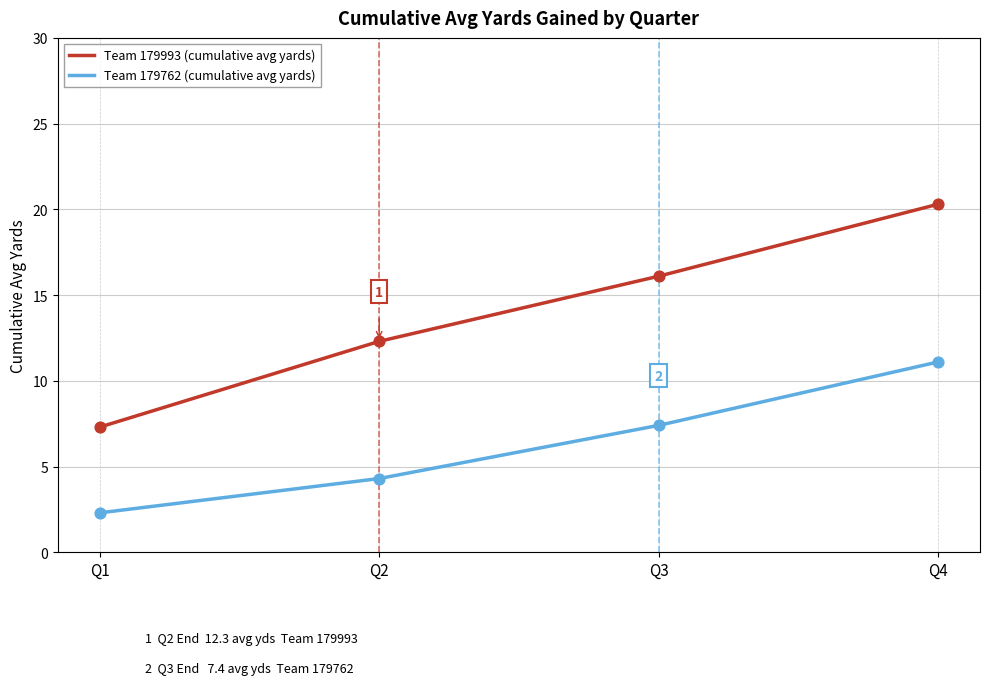

Which series has the largest range (max minus min)?

Team 179993 (cumulative avg yards)